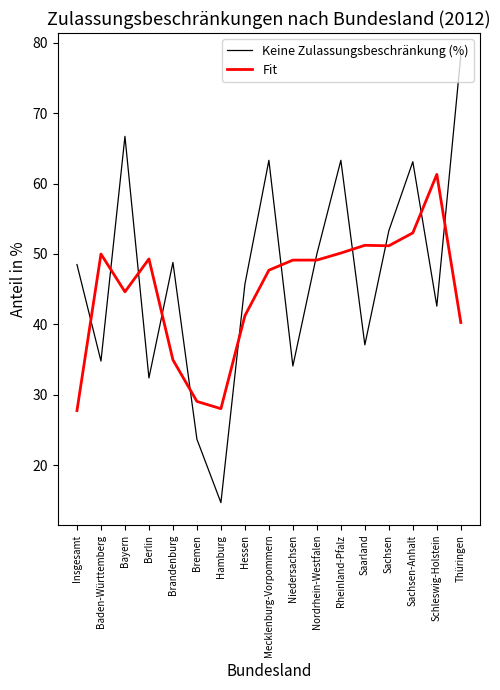

What is the difference between the Fit values at Sachsen-Anhalt and Insgesamt?

25.2